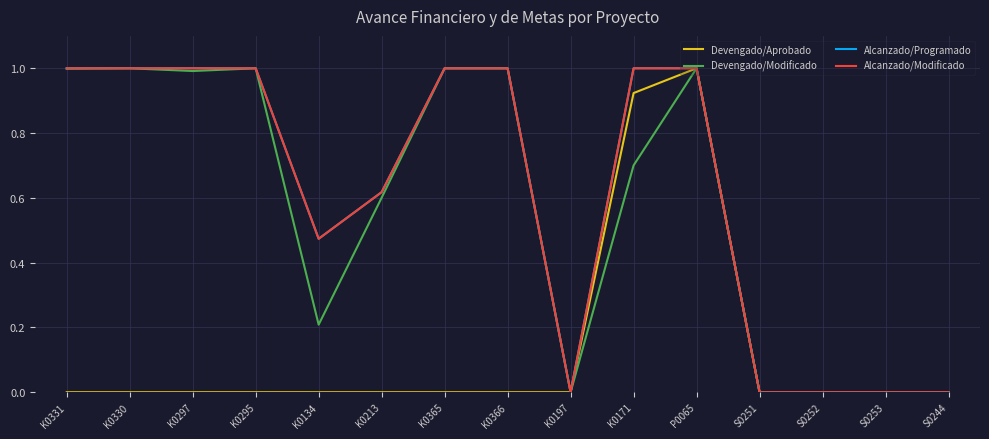

The Devengado/Aprobado series shows 0.0 at K0134. True or false?

True